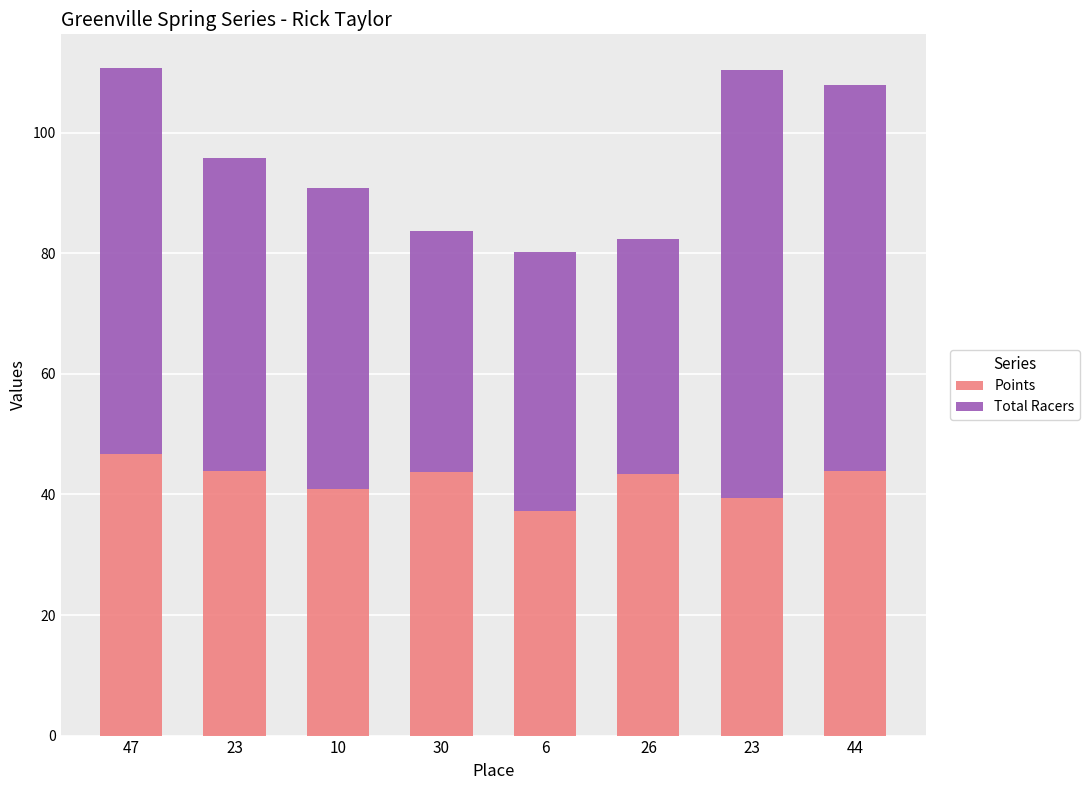

What is the label of the 2nd bar from the right?

23